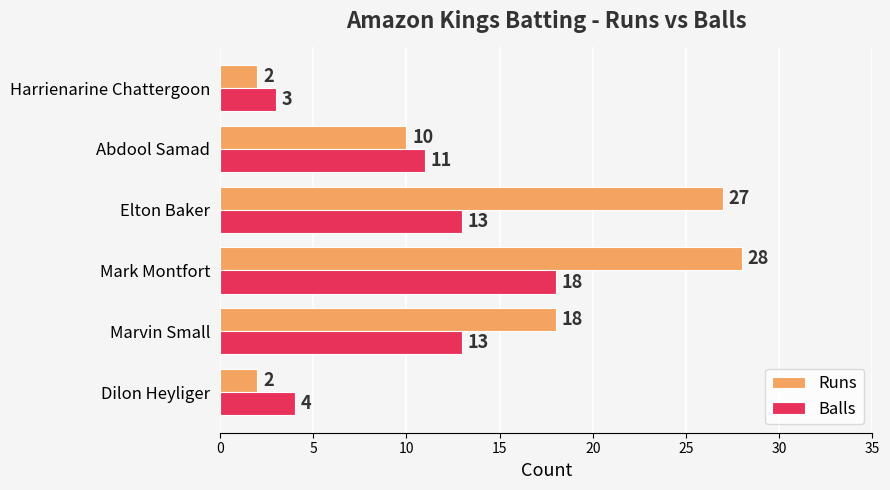

Rank the series at Elton Baker from lowest to highest value.

Balls, Runs